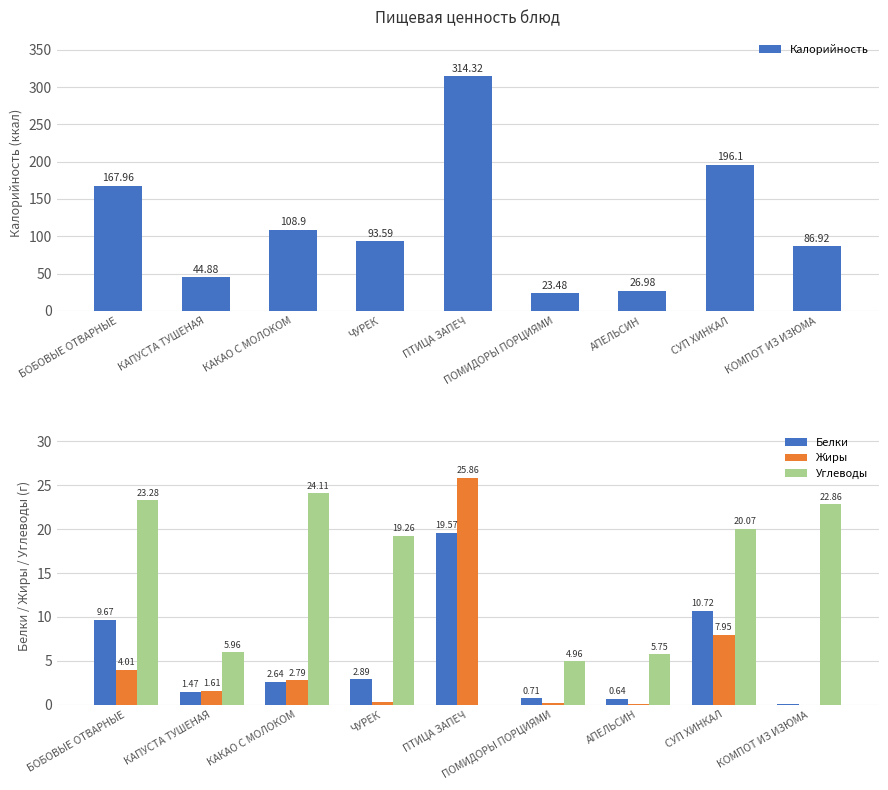

What is the difference between the second highest and second lowest values in the Калорийность series?

169.1